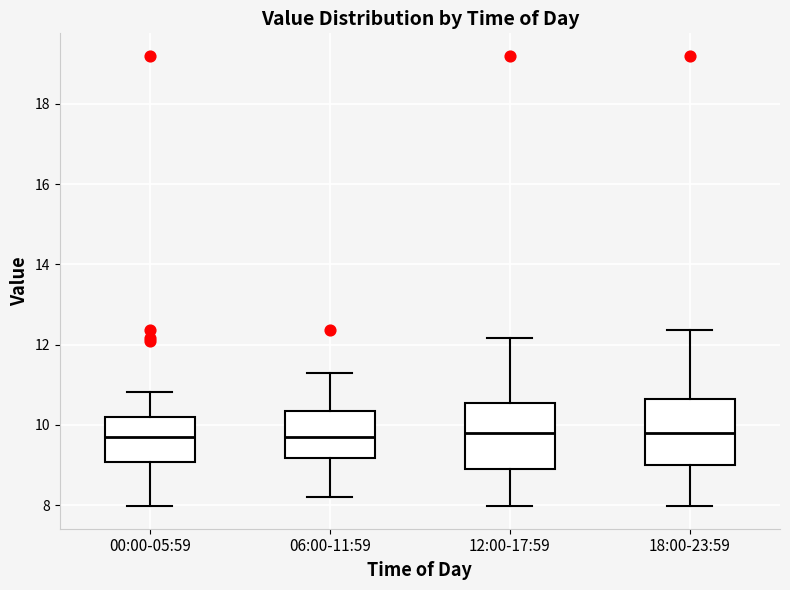

Where does the lower whisker of the box for 12:00-17:59 end on the y-axis? The values are not printed on the chart, so give them approximately, as read against the axis.

8.0